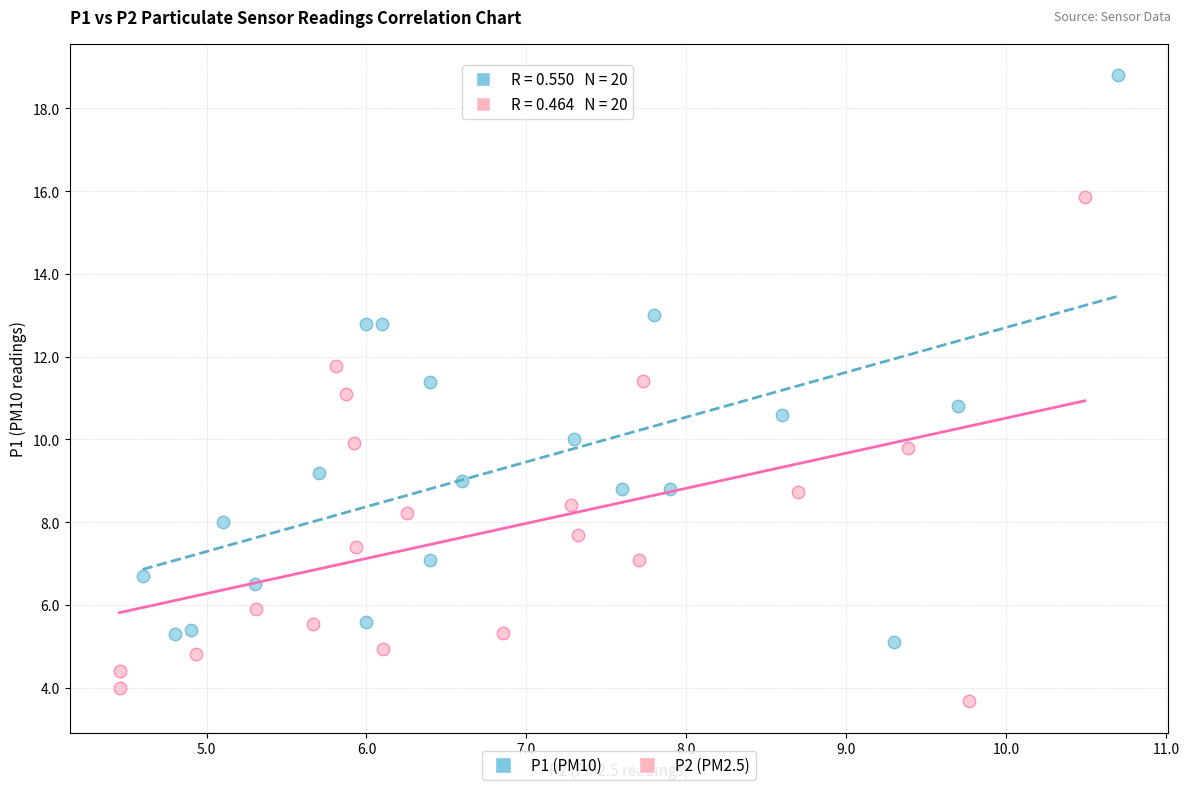

Which series reaches the maximum Y coordinate?

P1 (PM10)